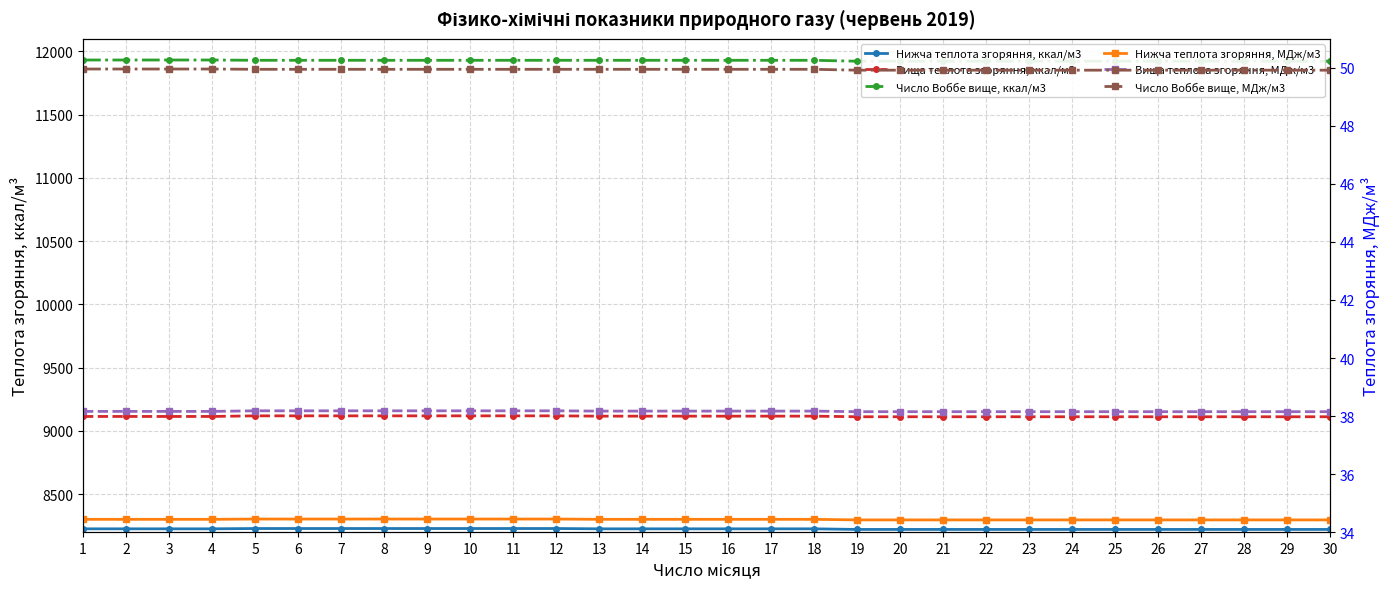

Rank the series by their maximum value, from highest to lowest.

Число Воббе вище, ккал/м3, Вища теплота згоряння, ккал/м3, Нижча теплота згоряння, ккал/м3, Число Воббе вище, МДж/м3, Вища теплота згоряння, МДж/м3, Нижча теплота згоряння, МДж/м3